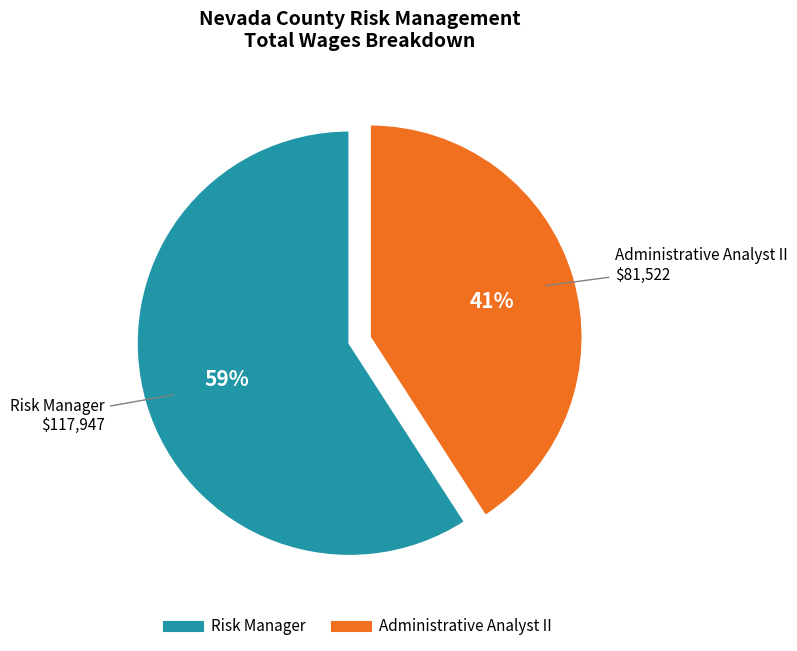

Does Risk Manager account for over 50% of the chart?

Yes